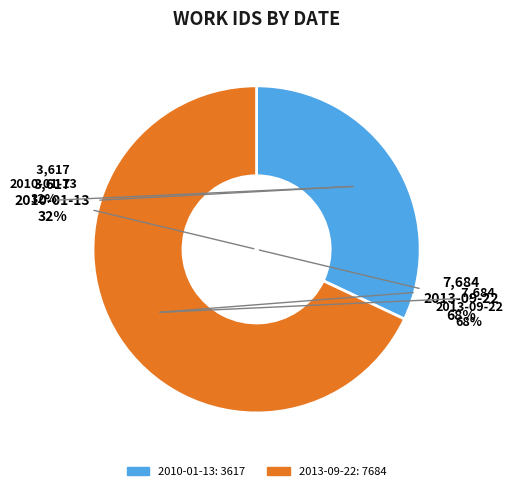

Is it true that 2013-09-22 is 63% of the pie?

False